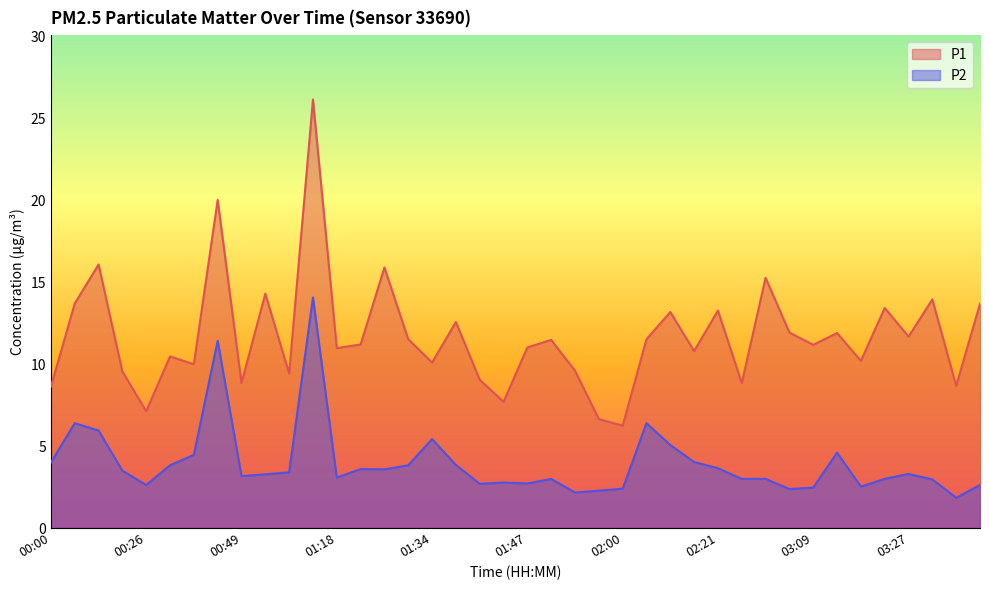

At 02:00, list the series in order from largest to smallest.

P1, P2